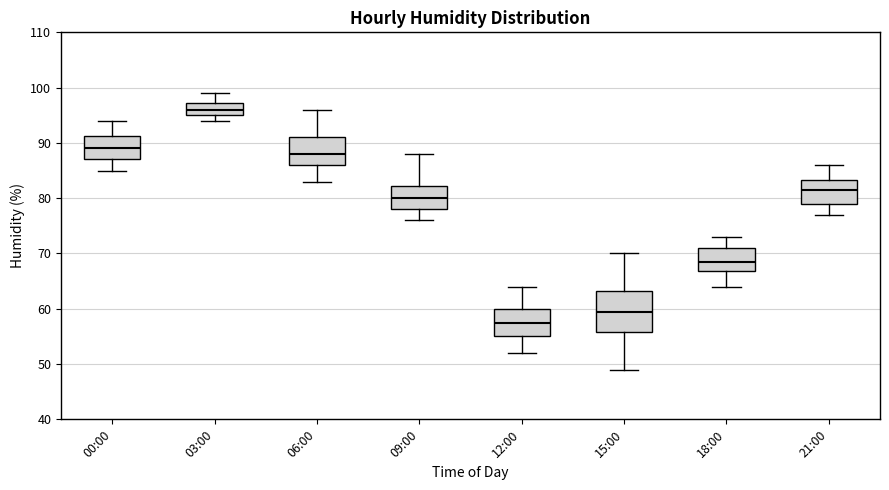

Reading left to right, read every box against the y-axis: the position of its median line, the range the box covers, and the ends of its whiskers. The values are not printed on the chart, so give them approximately, as read against the axis.

00:00: median 89, box 87 to 91, whiskers 85 to 94
03:00: median 96, box 95 to 97, whiskers 94 to 99
06:00: median 88, box 86 to 91, whiskers 83 to 96
09:00: median 80, box 78 to 82, whiskers 76 to 88
12:00: median 58, box 55 to 60, whiskers 52 to 64
15:00: median 60, box 56 to 63, whiskers 49 to 70
18:00: median 69, box 67 to 71, whiskers 64 to 73
21:00: median 82, box 79 to 83, whiskers 77 to 86